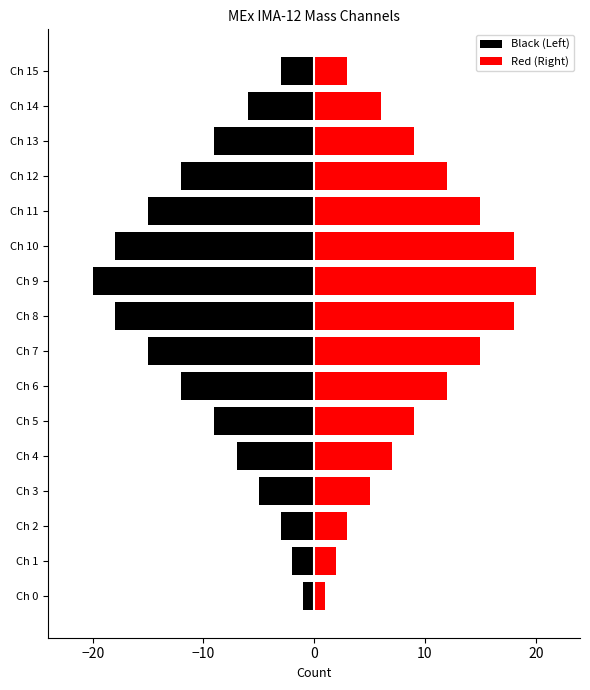

Is it true that Red (Right) equals 20 at Ch 9?

True